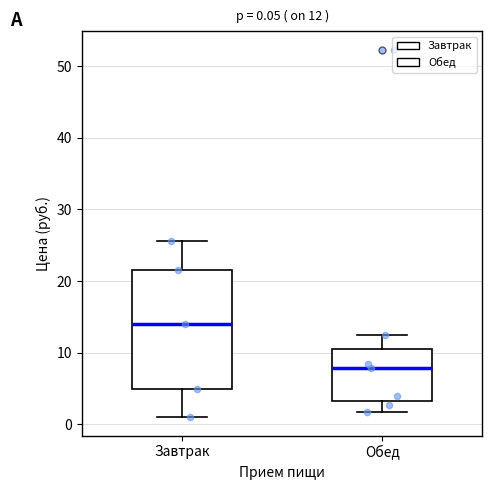

Which box is the tallest, from its lower edge to its upper edge?

Завтрак